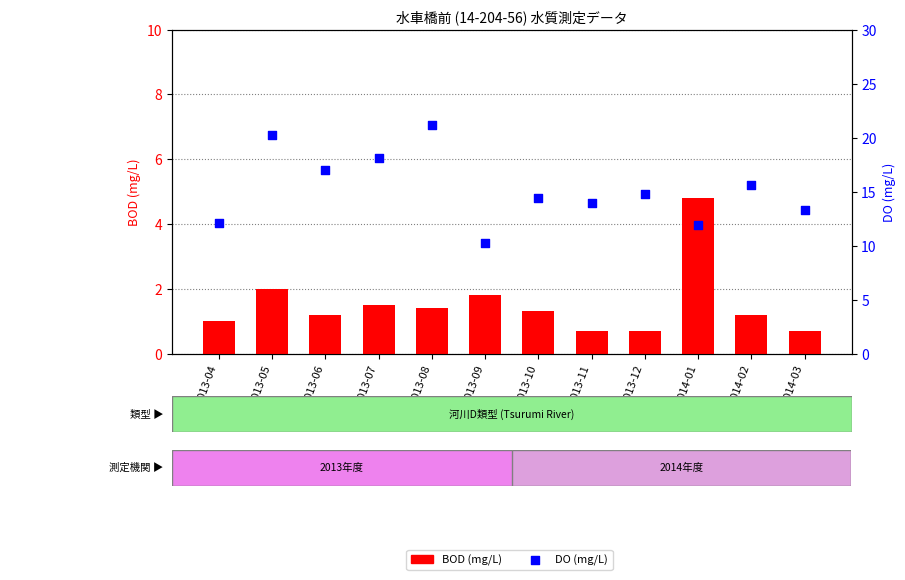

Which series reaches the minimum Y coordinate?

BOD